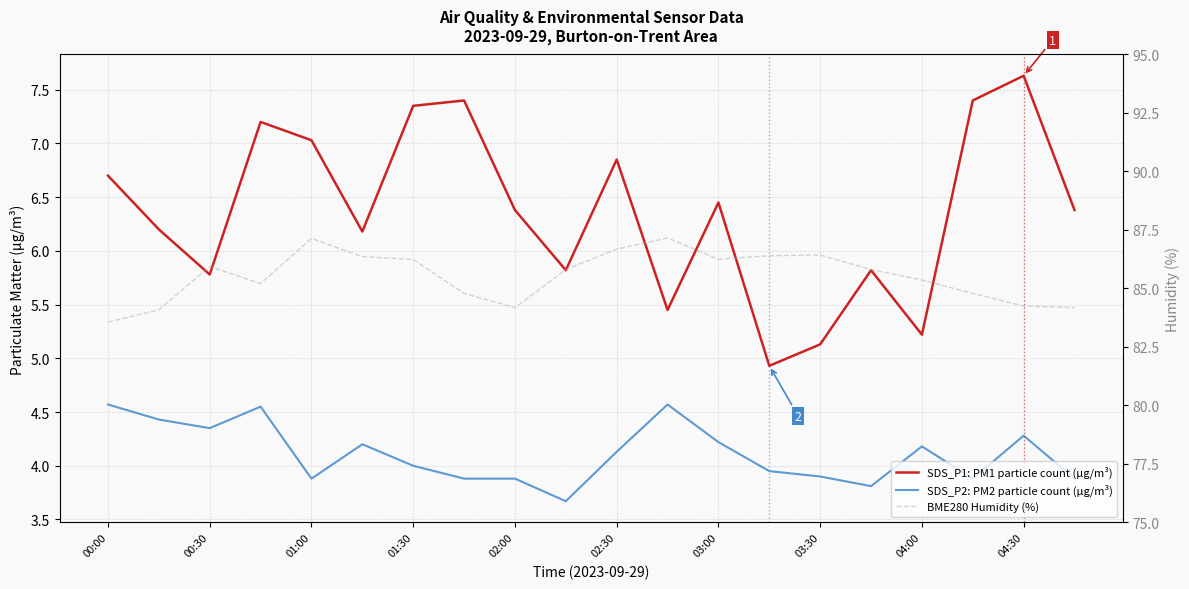

Is it true that SDS_P2: PM2 particle count (µg/m³) equals 7.7 at 11?

False